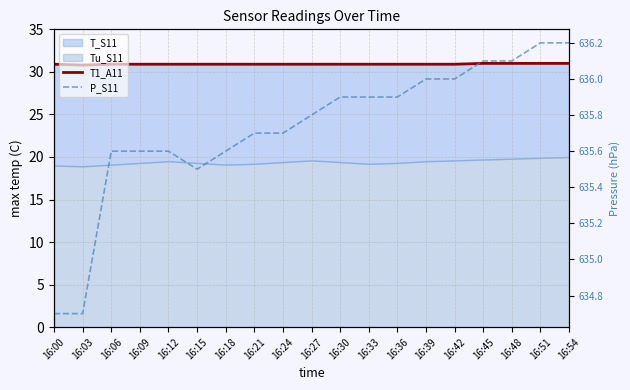

What is the difference between the P_S11 values at 16:15 and 16:24?

0.2